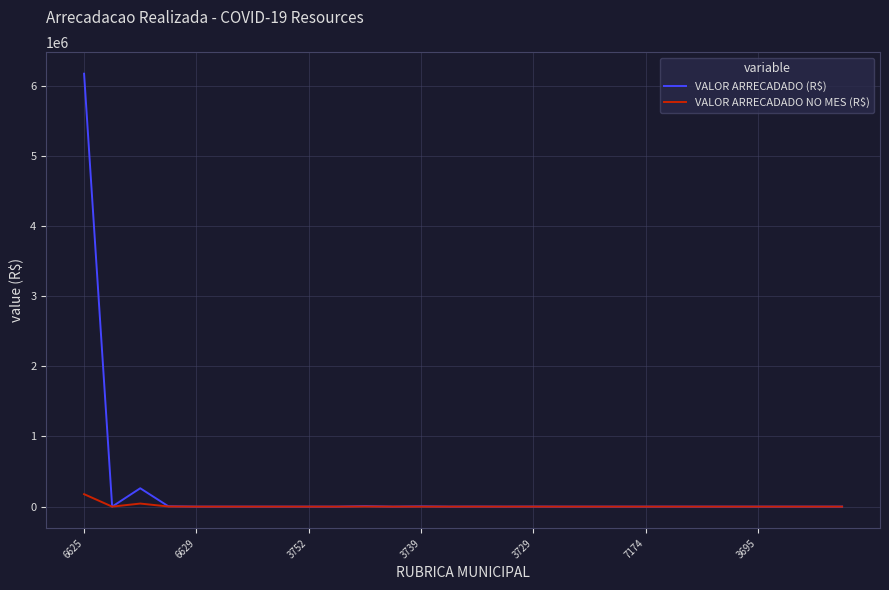

What is the greatest value displayed?

6172384.1